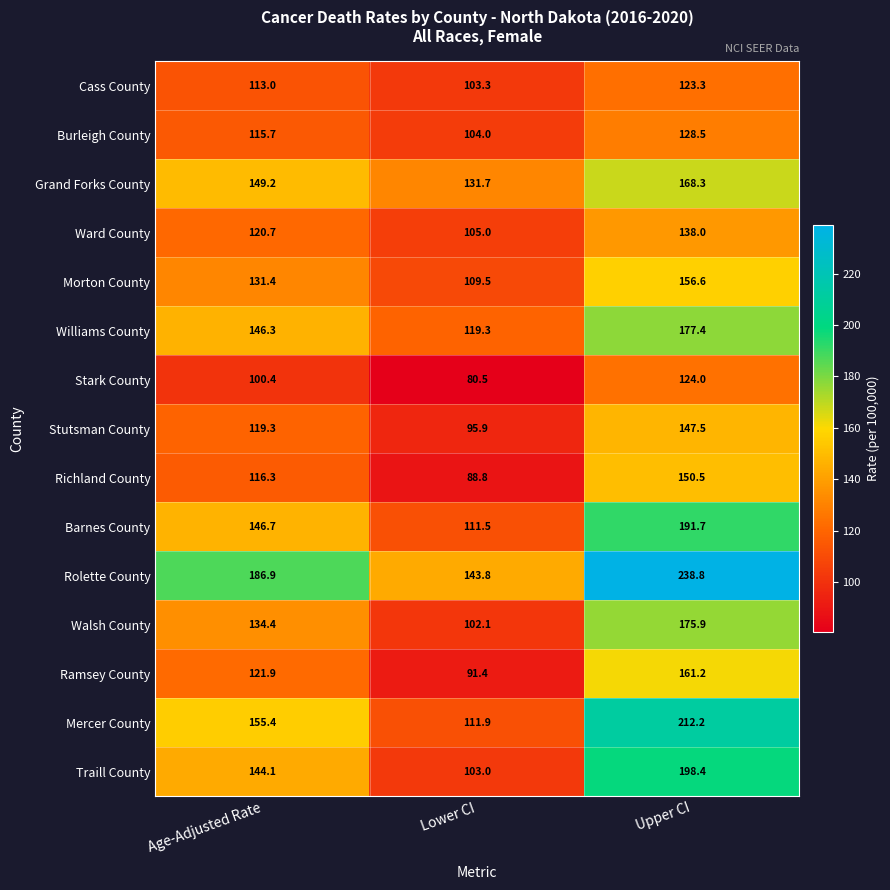

How many values in the Ramsey County series exceed 121?

2